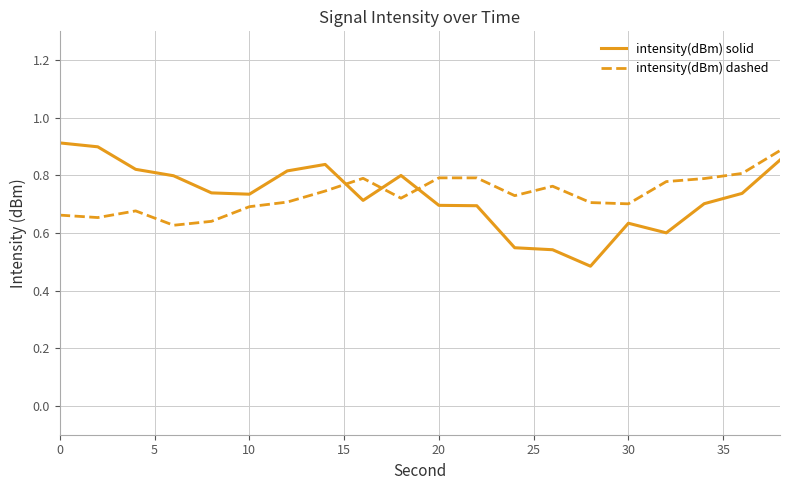

True or false: intensity(dBm) dashed and intensity(dBm) solid cross at least once.

True